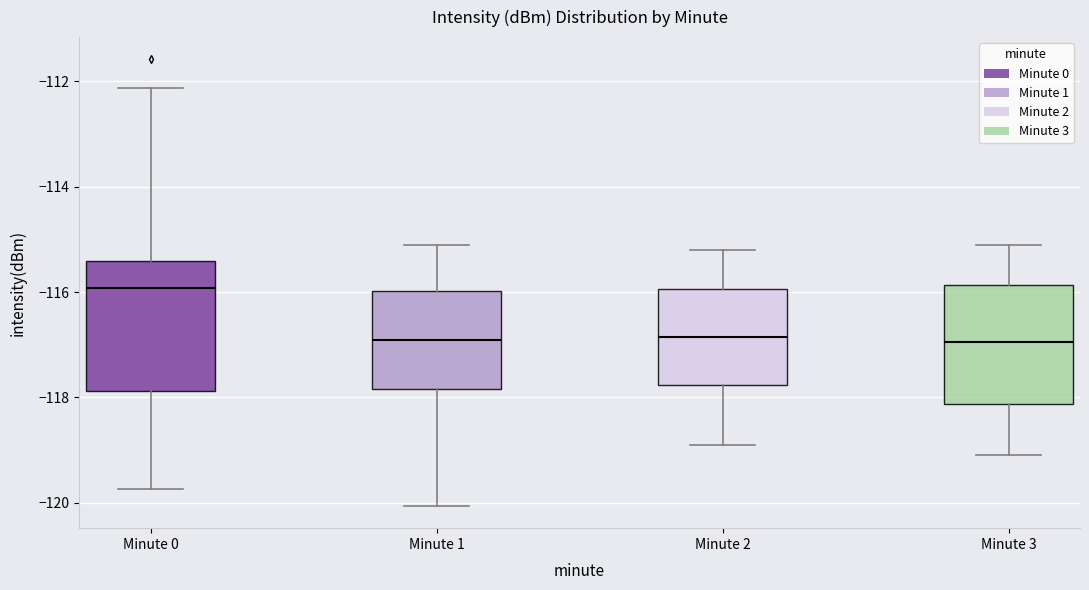

Reading left to right, transcribe this box plot: for each box, give where its median line is, the range the box spans, and where its two whiskers end, as read against the y-axis. The values are not printed on the chart, so give them approximately, as read against the axis.

Minute 0: median -116.0, box -117.8 to -115.4, whiskers -119.8 to -112.2
Minute 1: median -117.0, box -117.8 to -116.0, whiskers -120.0 to -115.0
Minute 2: median -116.8, box -117.8 to -116.0, whiskers -118.8 to -115.2
Minute 3: median -117.0, box -118.2 to -115.8, whiskers -119.0 to -115.0